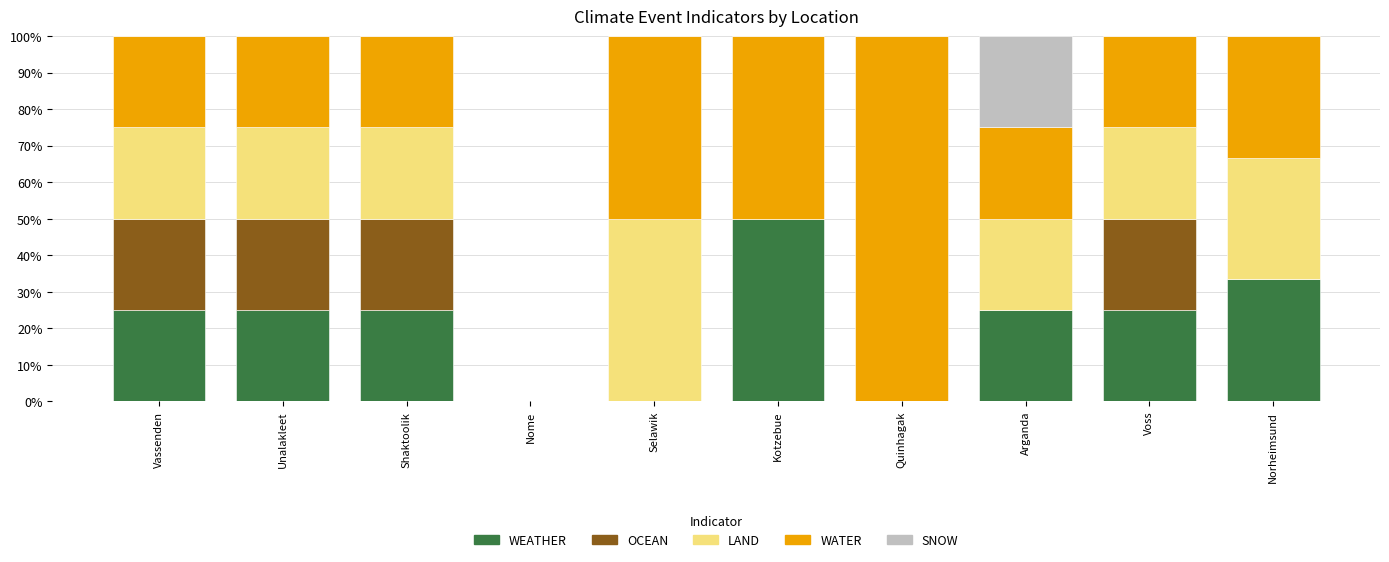

Which category has the highest value in the WEATHER series?

Kotzebue